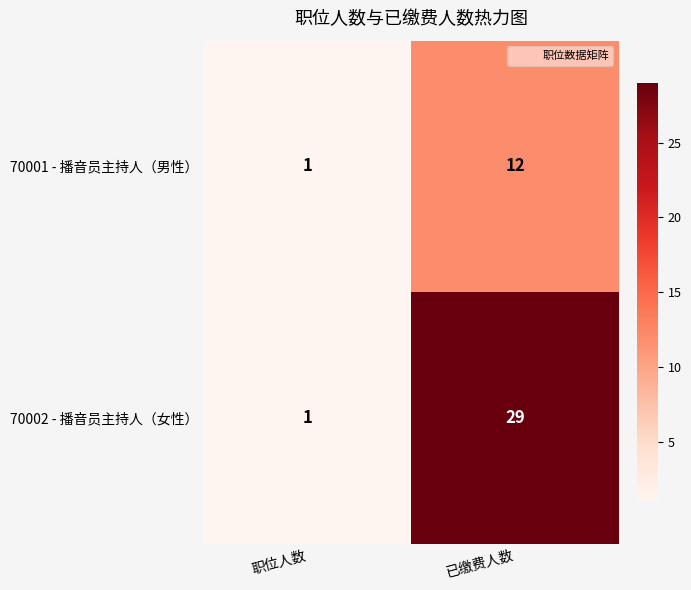

Reading left to right, what are all the values shown in this chart?

70001 - 播音员主持人（男性）: 职位人数=1	已缴费人数=12
70002 - 播音员主持人（女性）: 职位人数=1	已缴费人数=29